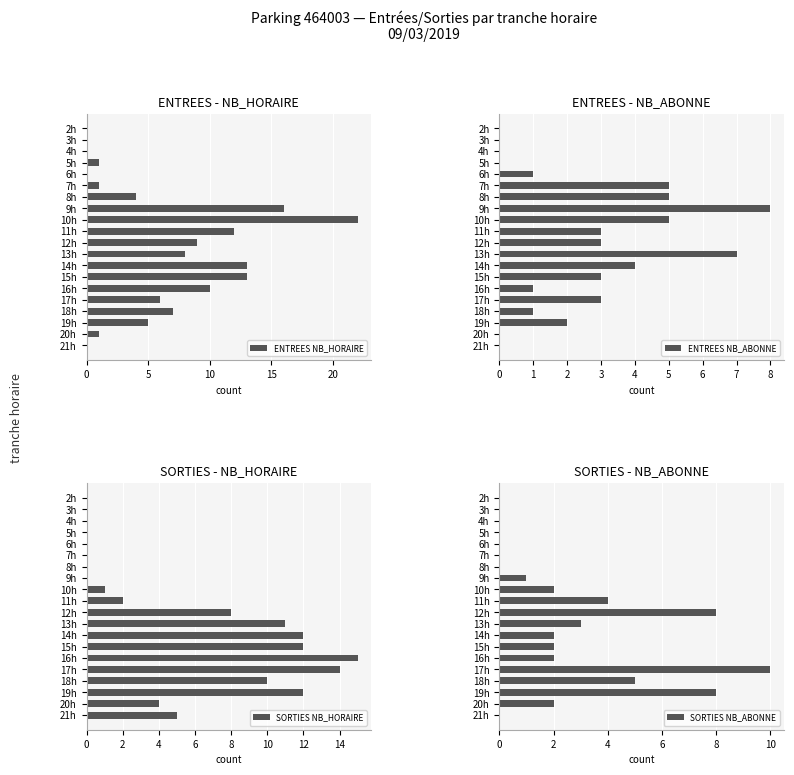

Is it true that SORTIES NB_HORAIRE equals 21 at 16h?

False